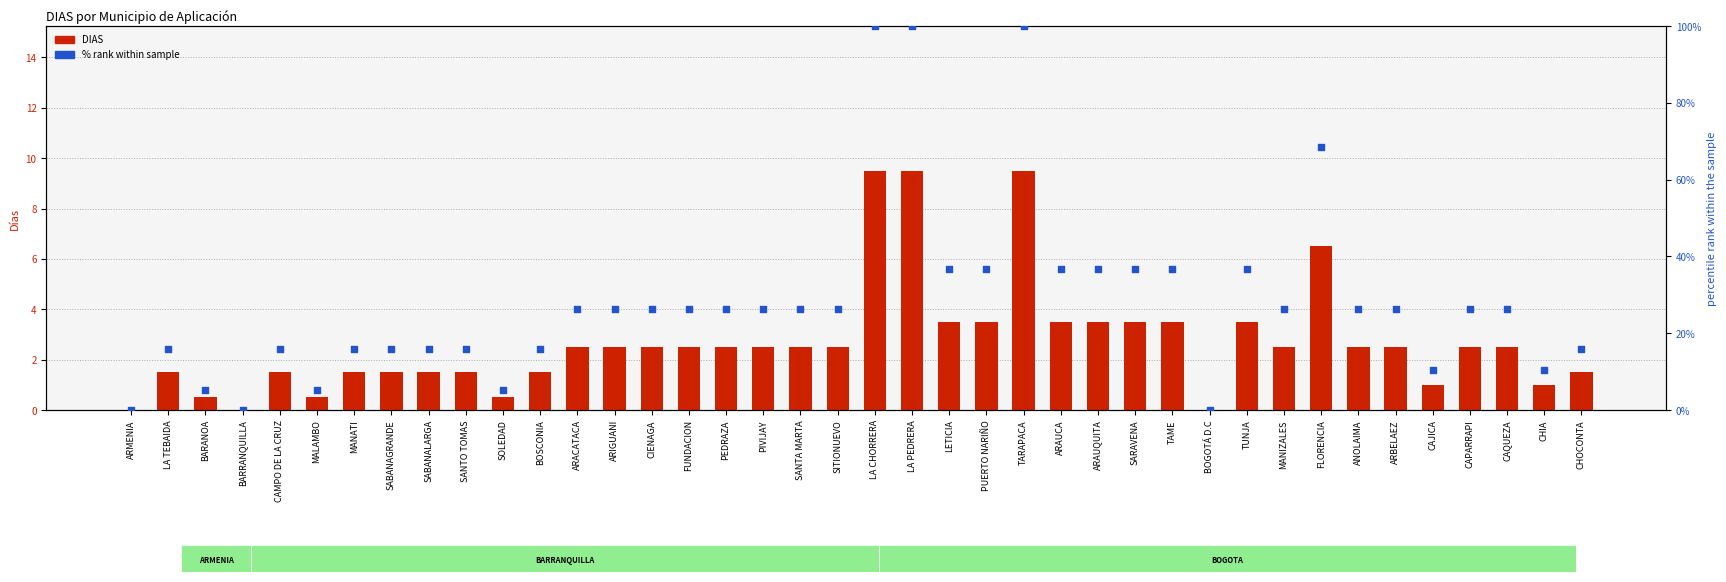

At which category is the sum across all series the highest?

LA CHORRERA